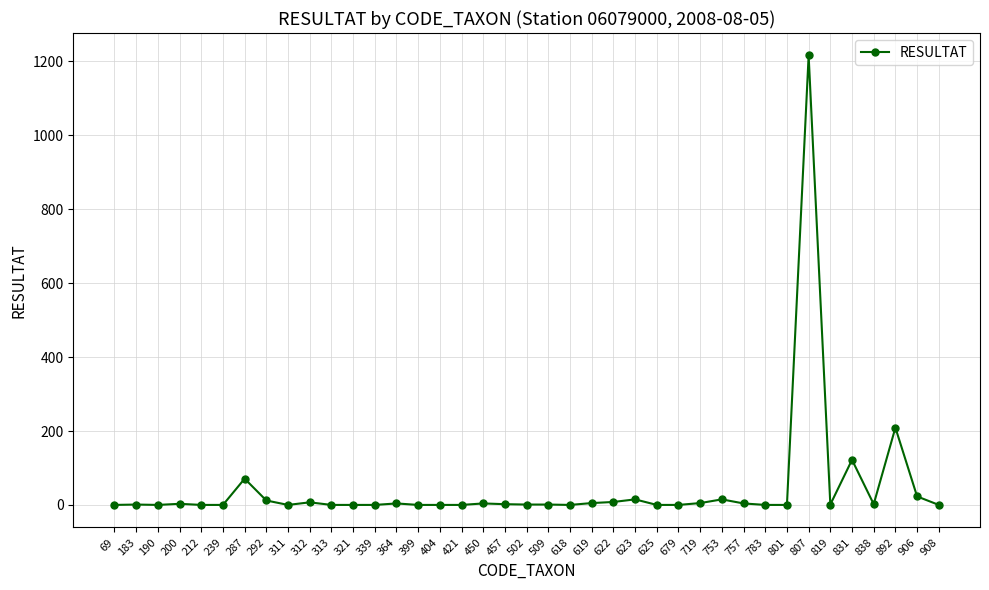

Which category has the highest value across all series?

807